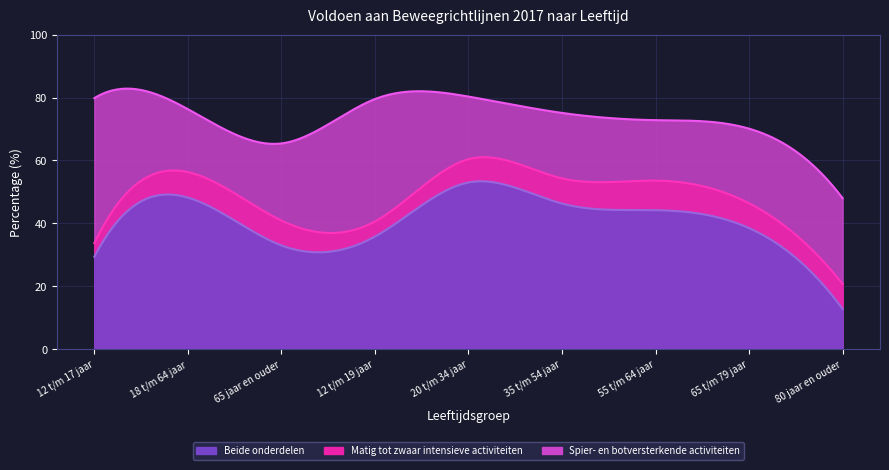

Which series has the largest range (max minus min)?

Beide onderdelen